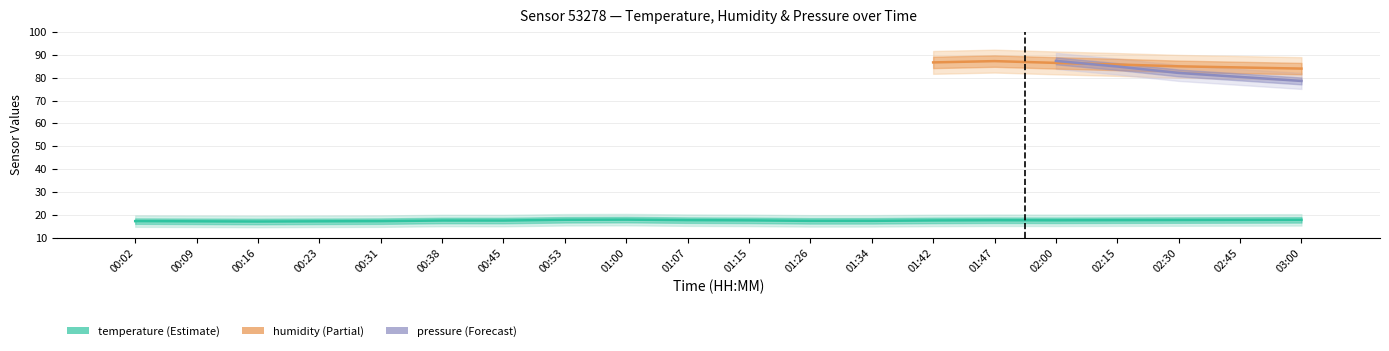

What is the value of the temperature bar at the 1st from the left?

17.2